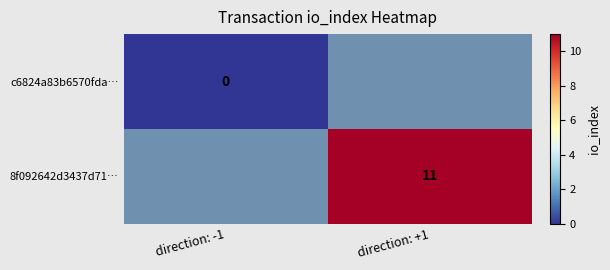

The value of c6824a83b6570fda… at direction: -1 is 0.0. True or false?

True